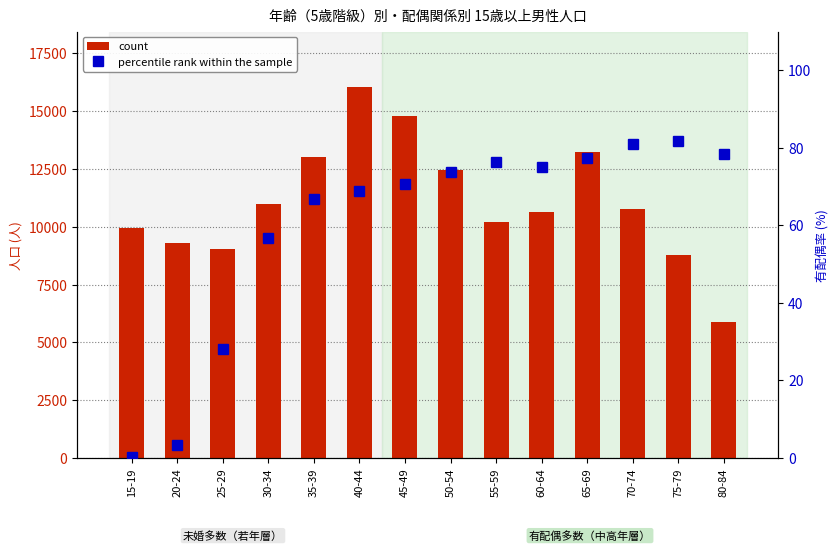

Reading right to left, list all the values displayed in this chart.

count: 80-84=5898.0	75-79=8787.0	70-74=10755.0	65-69=13233.0	60-64=10642.0	55-59=10203.0	50-54=12456.0	45-49=14767.0	40-44=16028.0	35-39=12998.0	30-34=10963.0	25-29=9045.0	20-24=9283.0	15-19=9926.0
percentile rank within the sample: 80-84=78.4	75-79=81.7	70-74=81.0	65-69=77.5	60-64=75.0	55-59=76.3	50-54=73.8	45-49=70.7	40-44=68.9	35-39=66.8	30-34=56.7	25-29=28.2	20-24=3.5	15-19=0.2